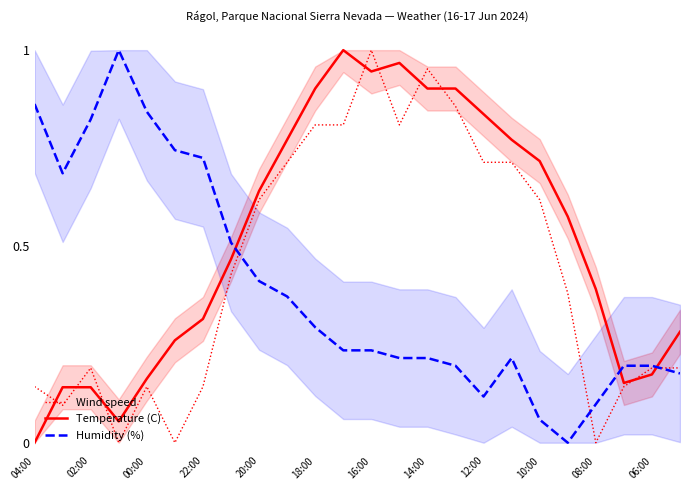

How many data points in Temperature (C) are above 0?

23